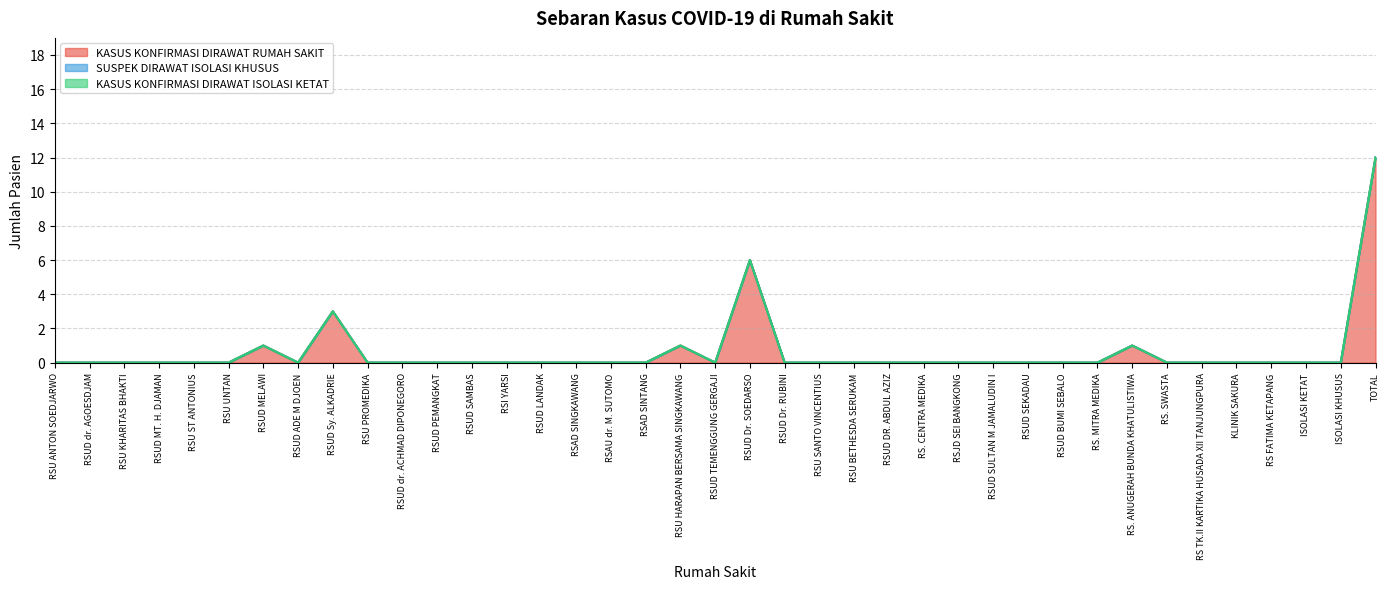

How many lines are shown in the chart?

3